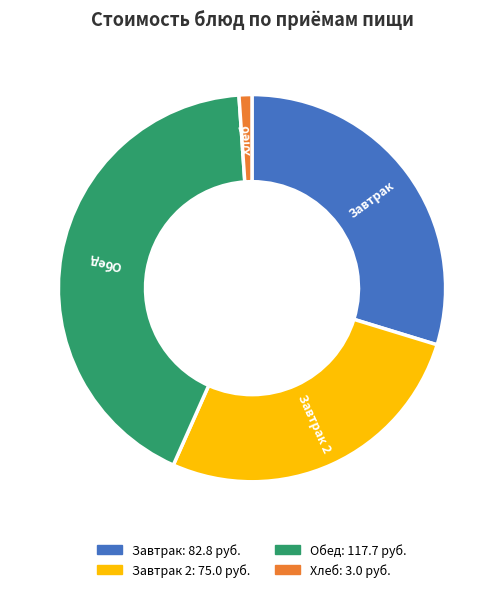

Between Обед: 117.7 руб. and Завтрак 2: 75.0 руб., which is larger?

Обед: 117.7 руб.